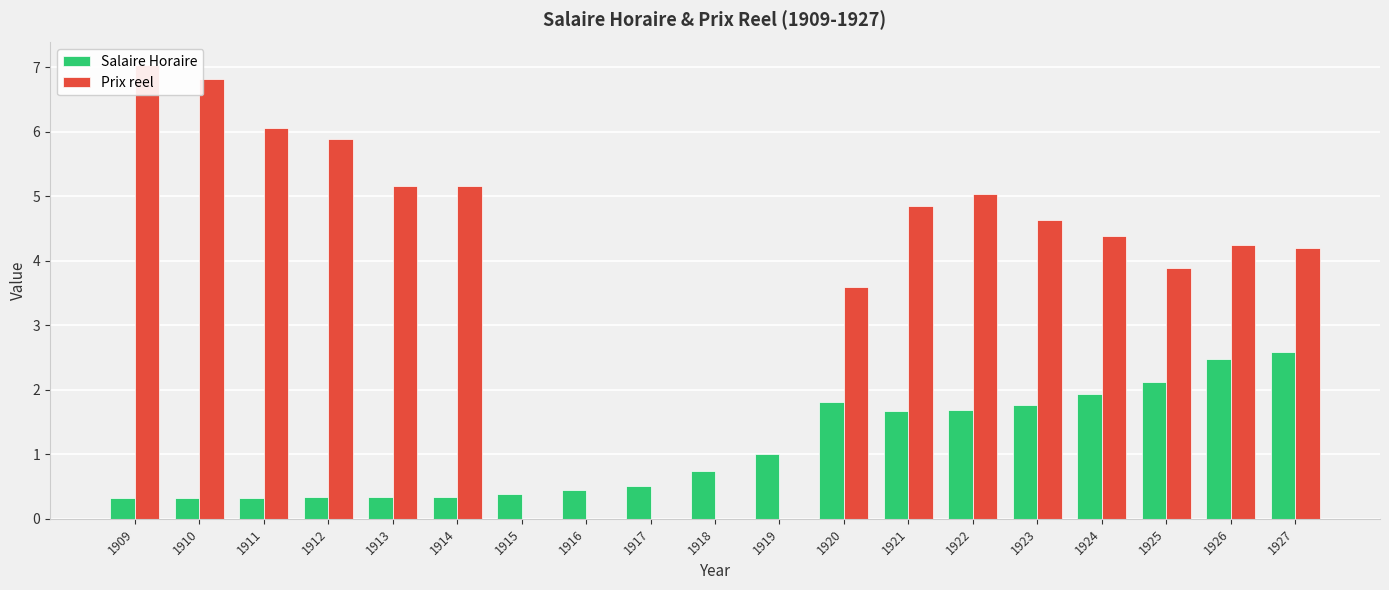

What is the difference between the maximum and minimum values in the Prix reel series?

7.0